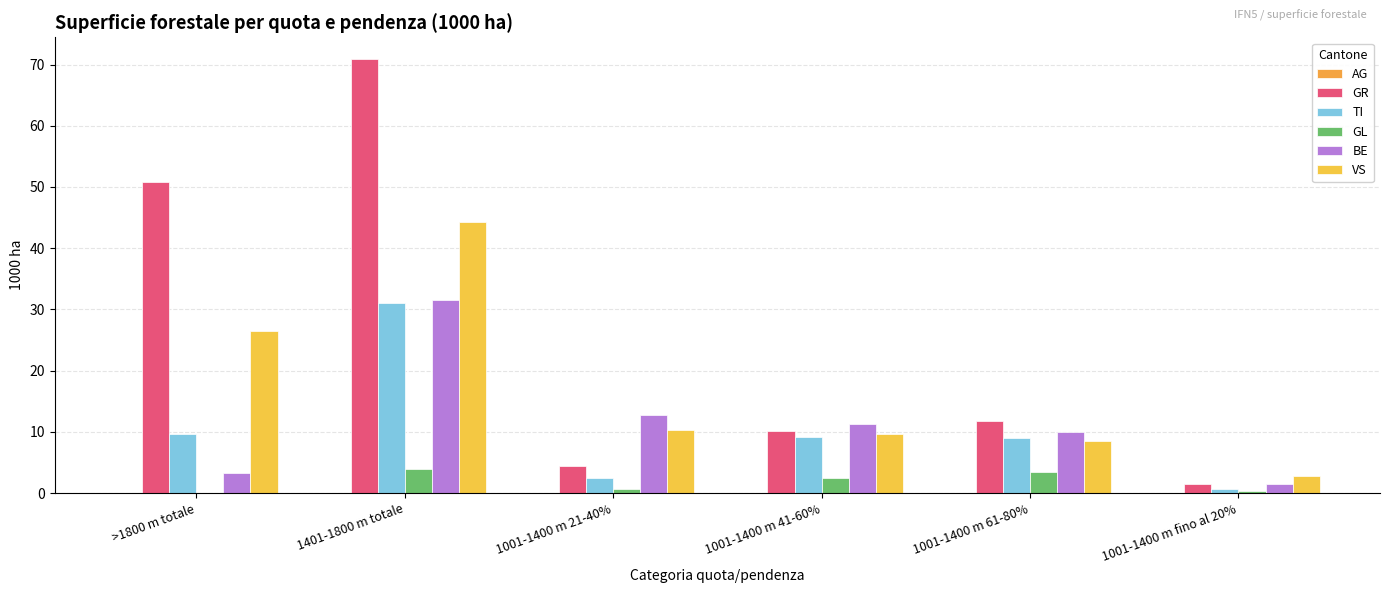

At which label is TI closest to 15?

>1800 m totale